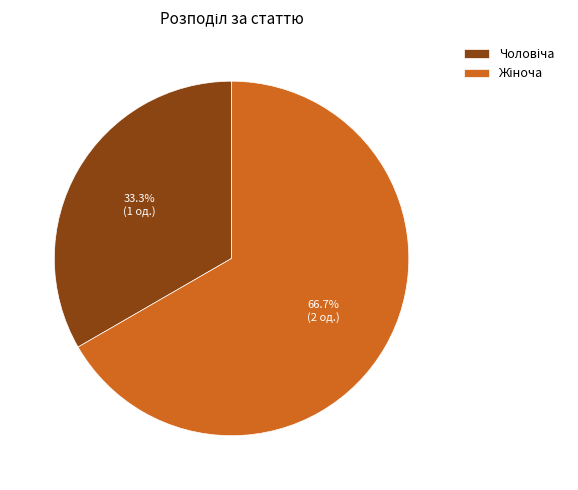

Does any single category account for the majority?

Yes